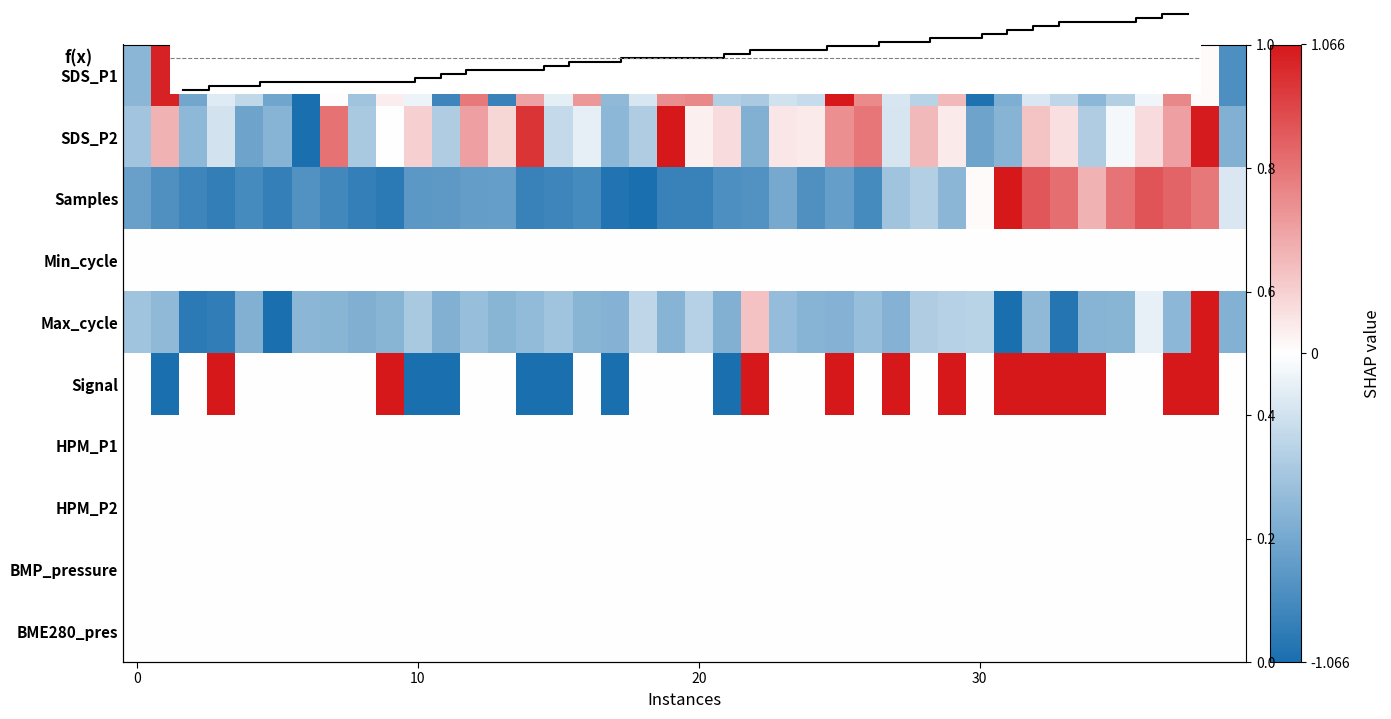

What is the difference between the second highest and minimum values in the Max_cycle series?

1.3